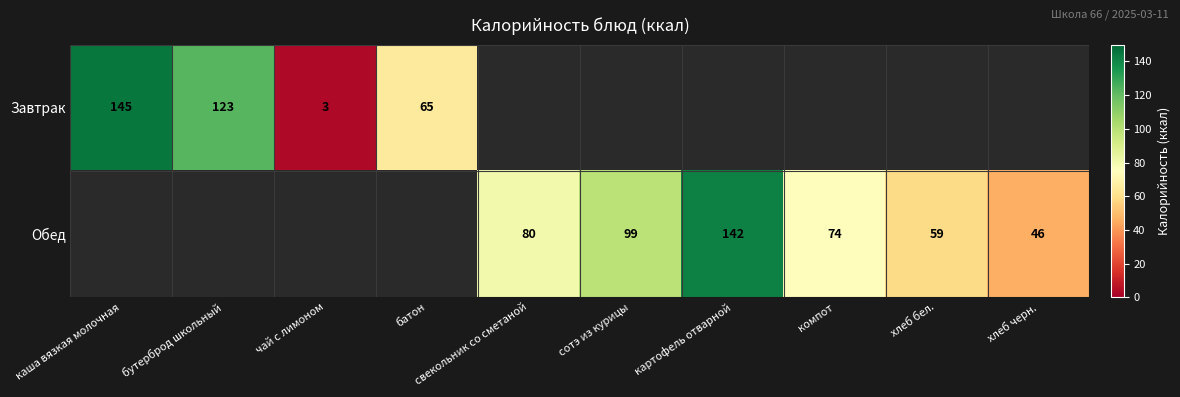

Which category has the lowest value across all series?

чай с лимоном